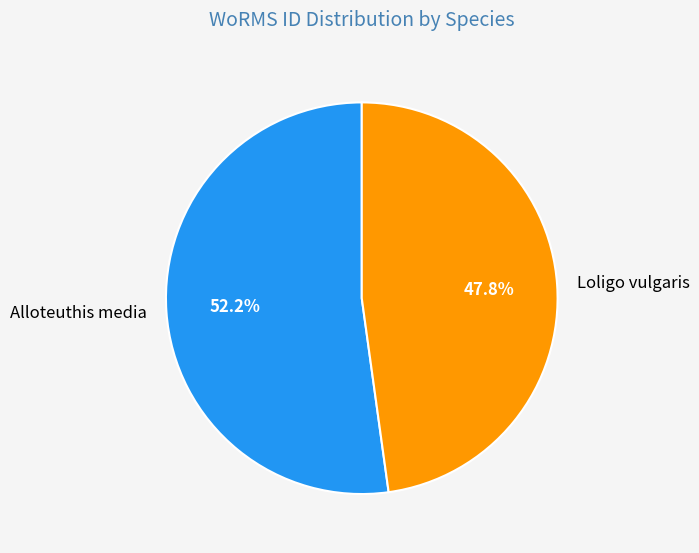

To the nearest percent, what portion does Alloteuthis media represent?

52%